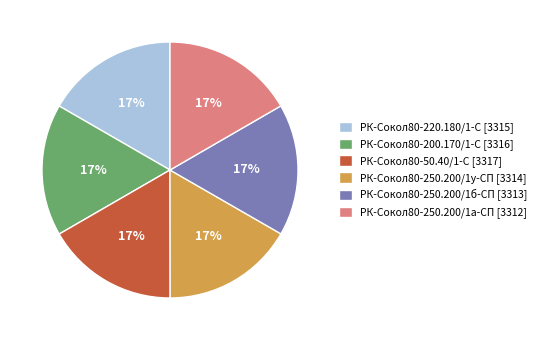

To the nearest percent, what is the average slice percentage?

17%